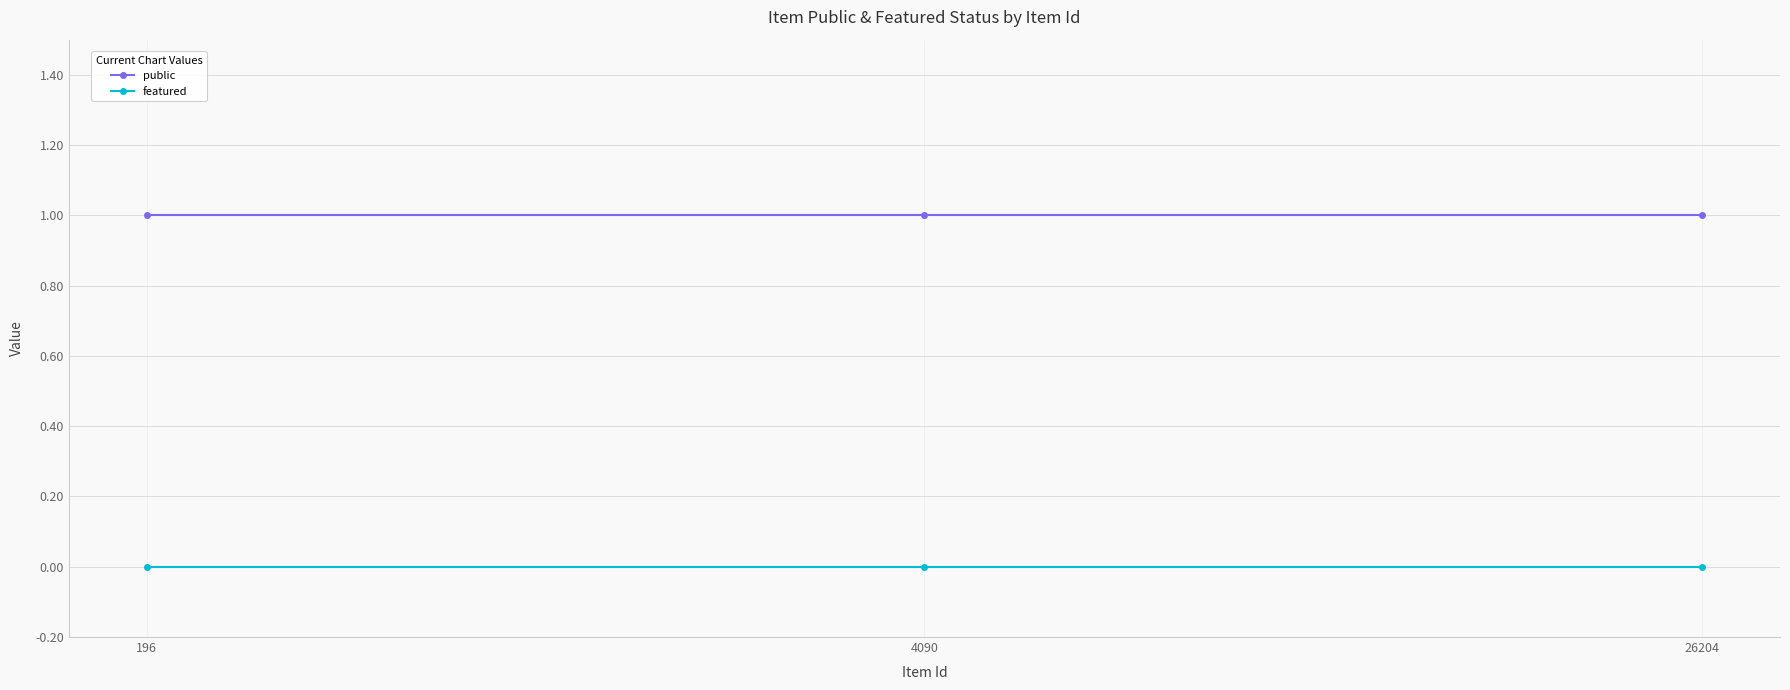

What is the maximum value shown in the chart?

1